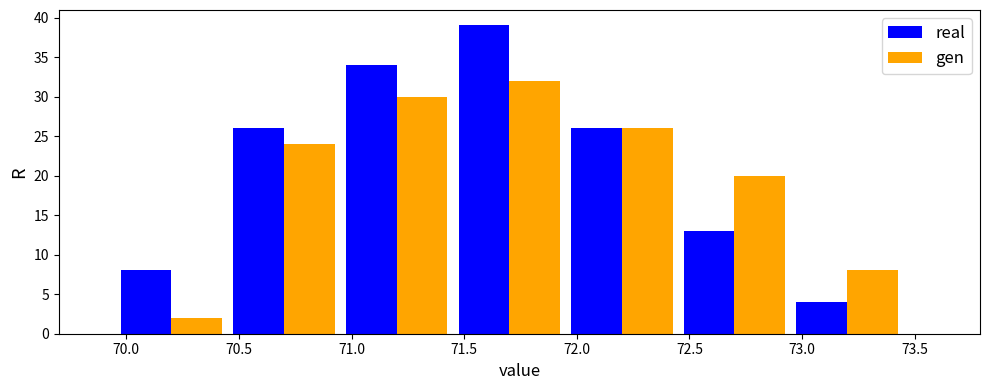

Reading left to right, transcribe this chart: for each range on the x-axis, give the height of each series' bar. The values are not printed on the chart, so give them approximately, as read against the axis.

69.95 to 70.45: real=8	gen=2
70.45 to 70.95: real=26	gen=24
70.95 to 71.45: real=34	gen=30
71.45 to 71.95: real=39	gen=32
71.95 to 72.45: real=26	gen=26
72.45 to 72.95: real=13	gen=20
72.95 to 73.45: real=4	gen=8